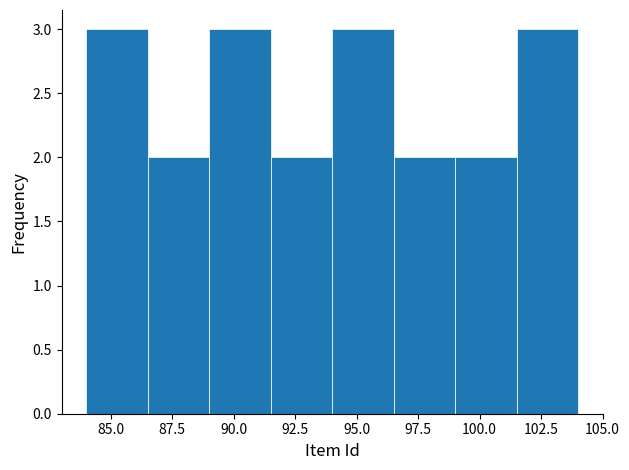

Reading left to right, list every bar in this chart as the range it spans on the x-axis followed by its height. The values are not printed on the chart, so give them approximately, as read against the axis.

84.0 to 86.5: 3
86.5 to 89.0: 2
89.0 to 91.5: 3
91.5 to 94.0: 2
94.0 to 96.5: 3
96.5 to 99.0: 2
99.0 to 101.5: 2
101.5 to 104.0: 3